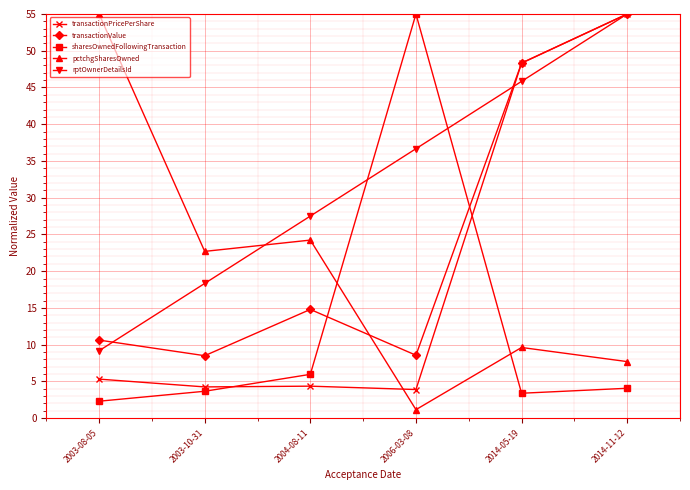

At which label does pctchgSharesOwned reach its peak?

2003-08-05